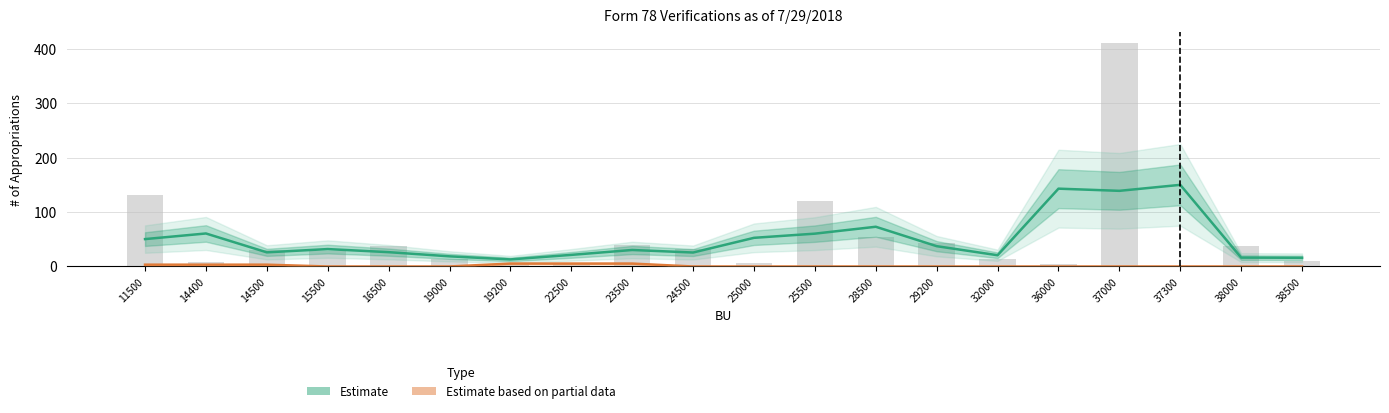

Rank the categories by Estimate (Total) value from lowest to highest.

19200, 38500, 38000, 19000, 32000, 22500, 24500, 14500, 16500, 23500, 15500, 29200, 11500, 25000, 25500, 14400, 28500, 37000, 36000, 37300